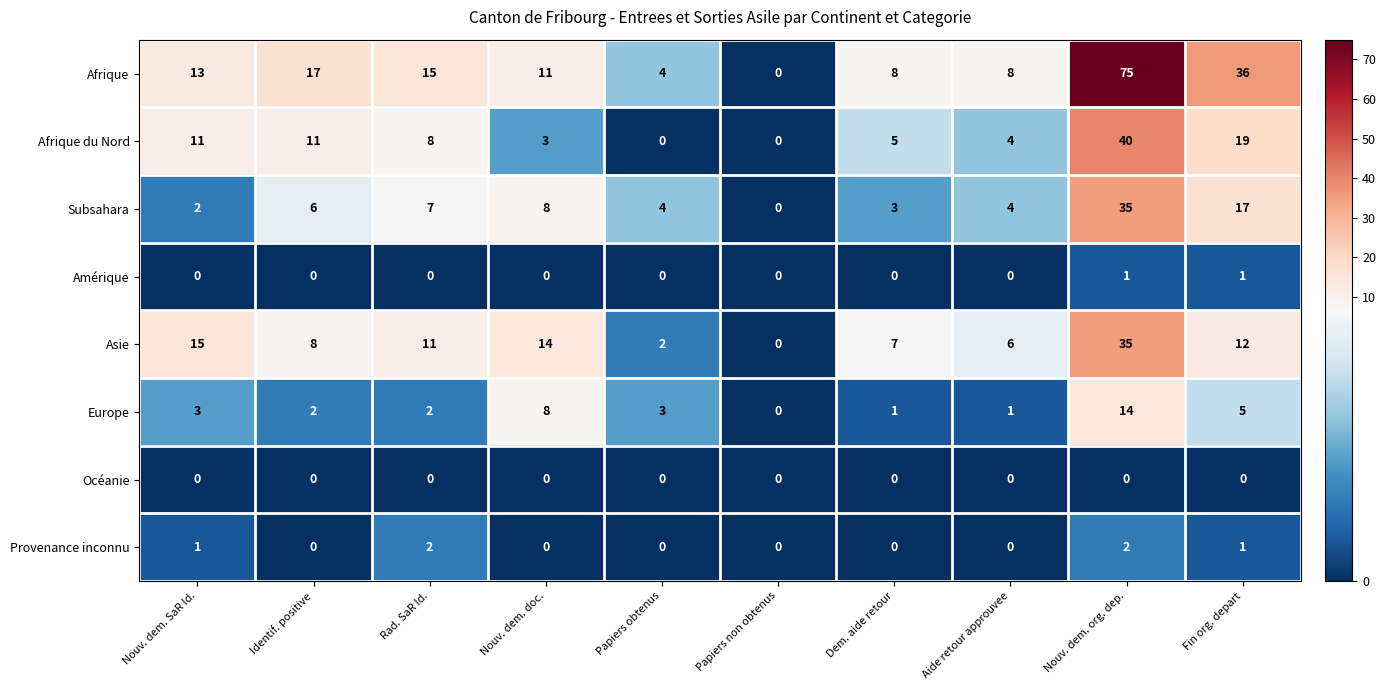

What is the sum of the Afrique values at Aide retour approuvee and Dem. aide retour?

16